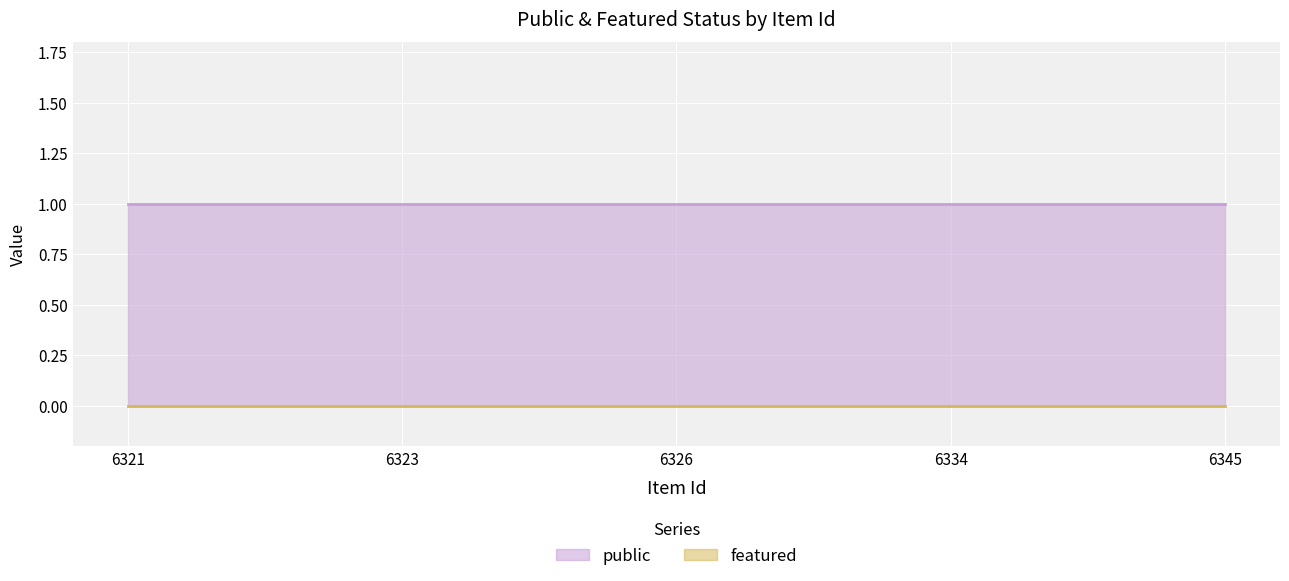

True or false: public has a value of 1 at 6345.

True